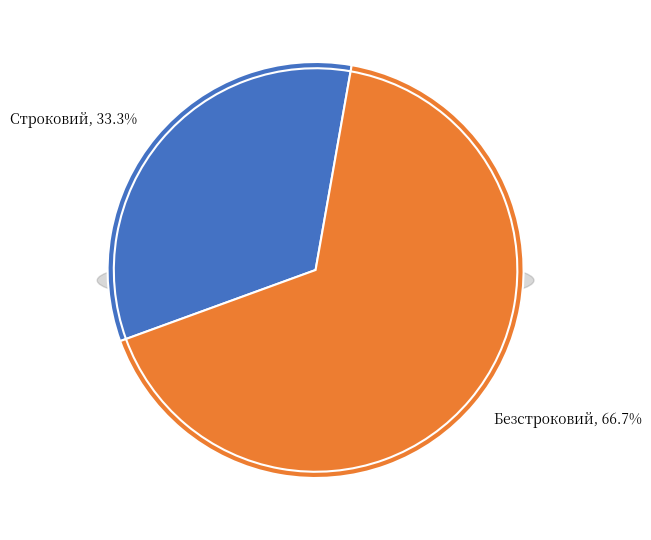

Is there any slice that represents more than half of the pie?

Yes